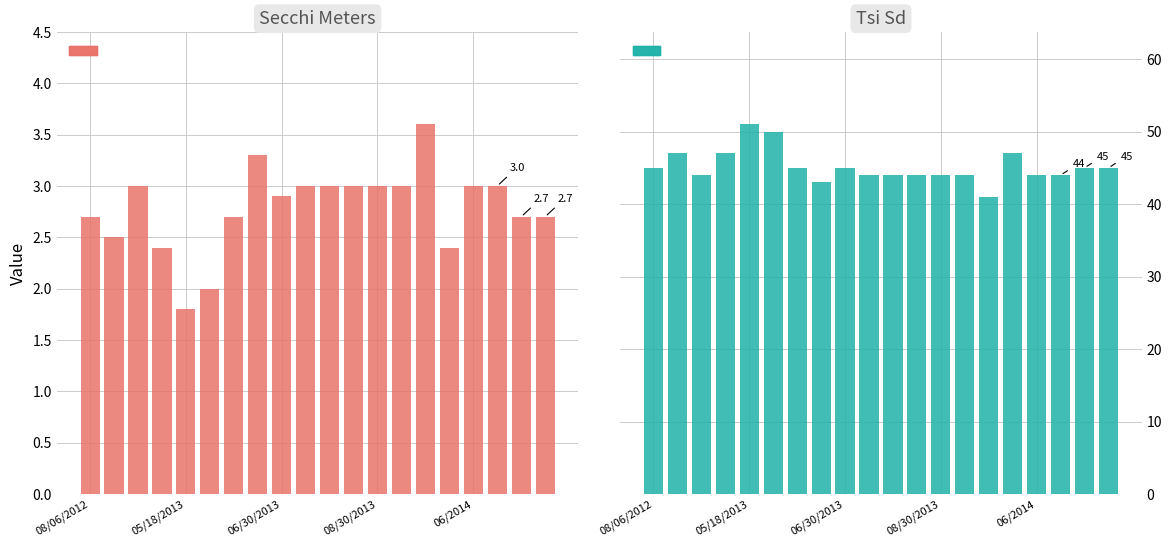

Between 5 and 06/2014, which is larger?

5